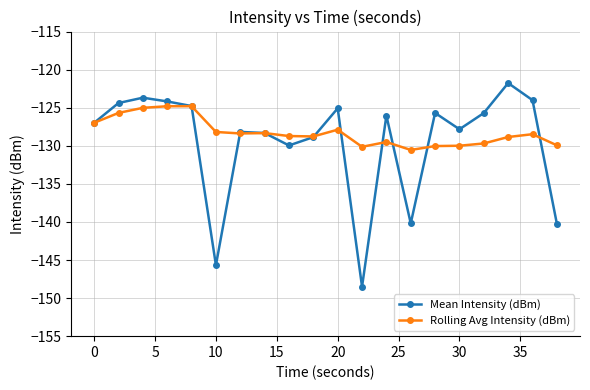

True or false: Rolling Avg Intensity (dBm) has more than 1 points higher than both neighbors.

True